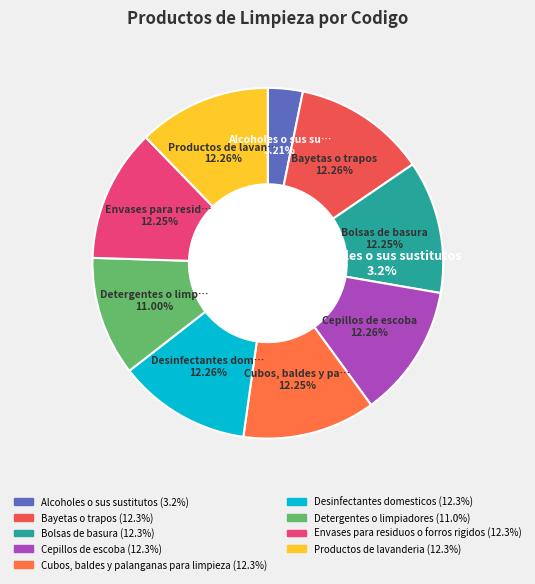

Is it true that Bolsas de basura is 12% of the pie?

True